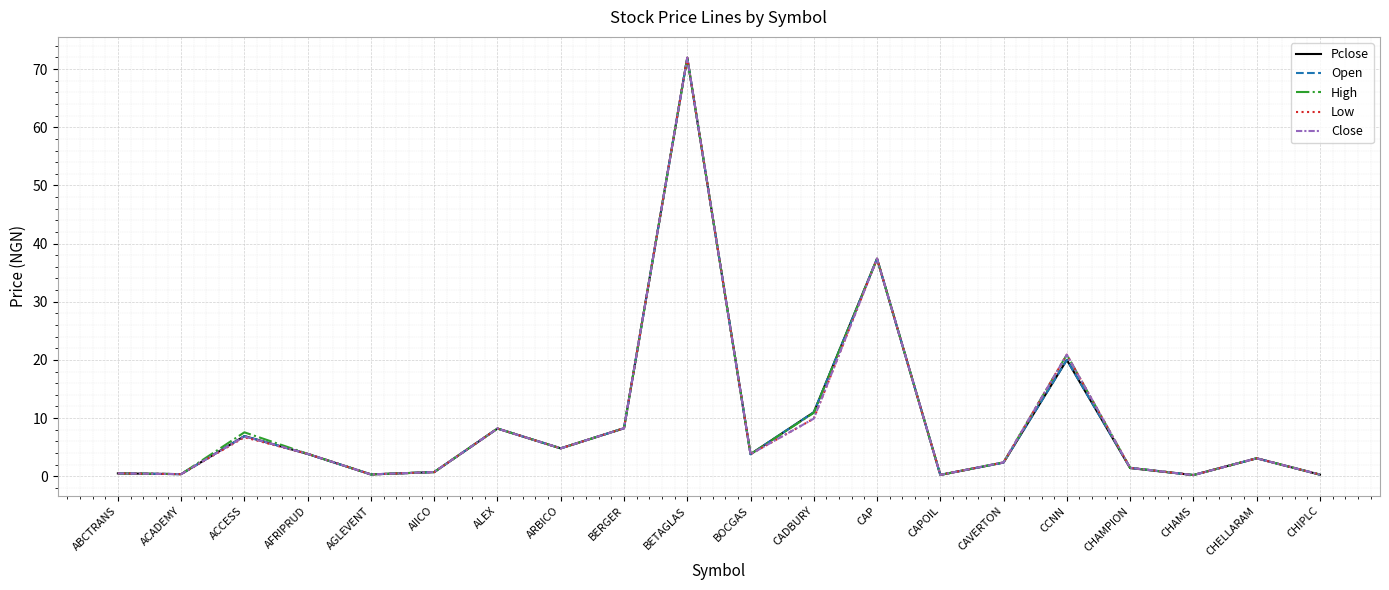

Read the Low value at ARBICO.

4.8